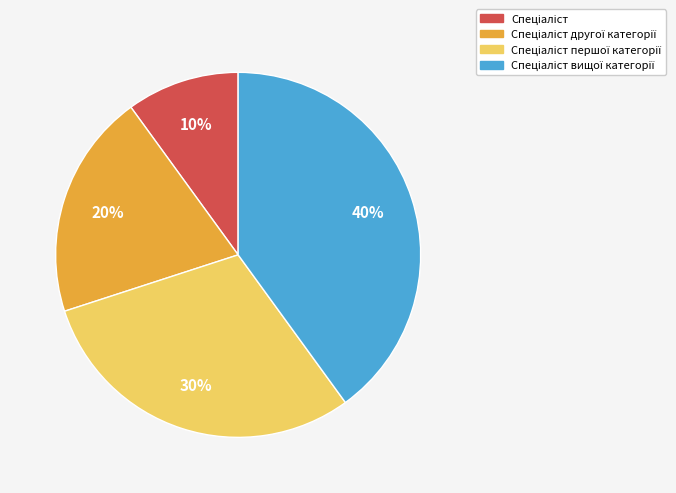

To the nearest percent, what is the difference between the largest and smallest slice percentages?

30%